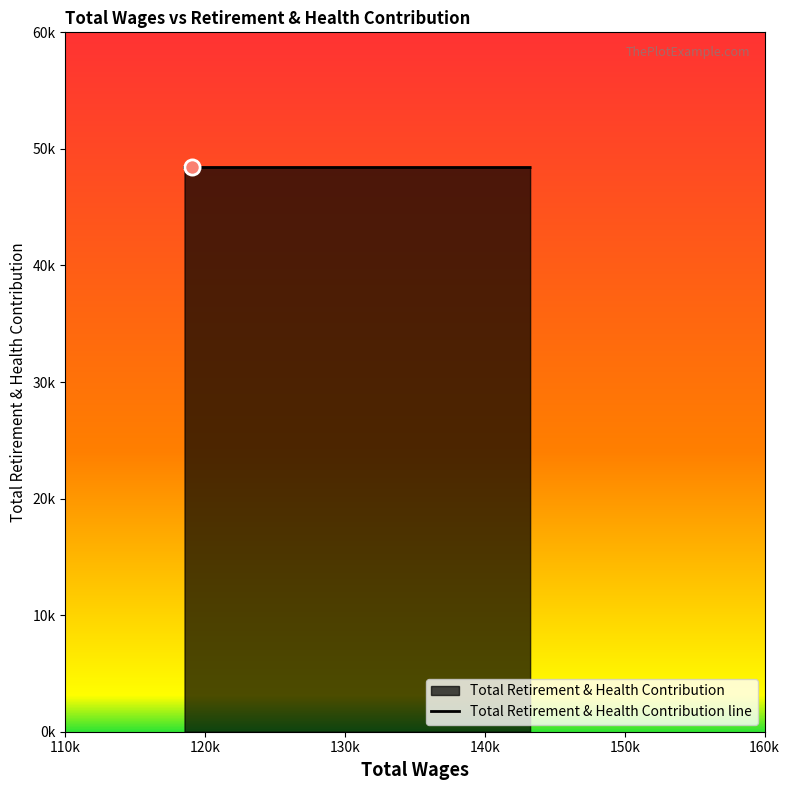

Approximately how many times larger is the value at 130k compared to 120k?

1.0